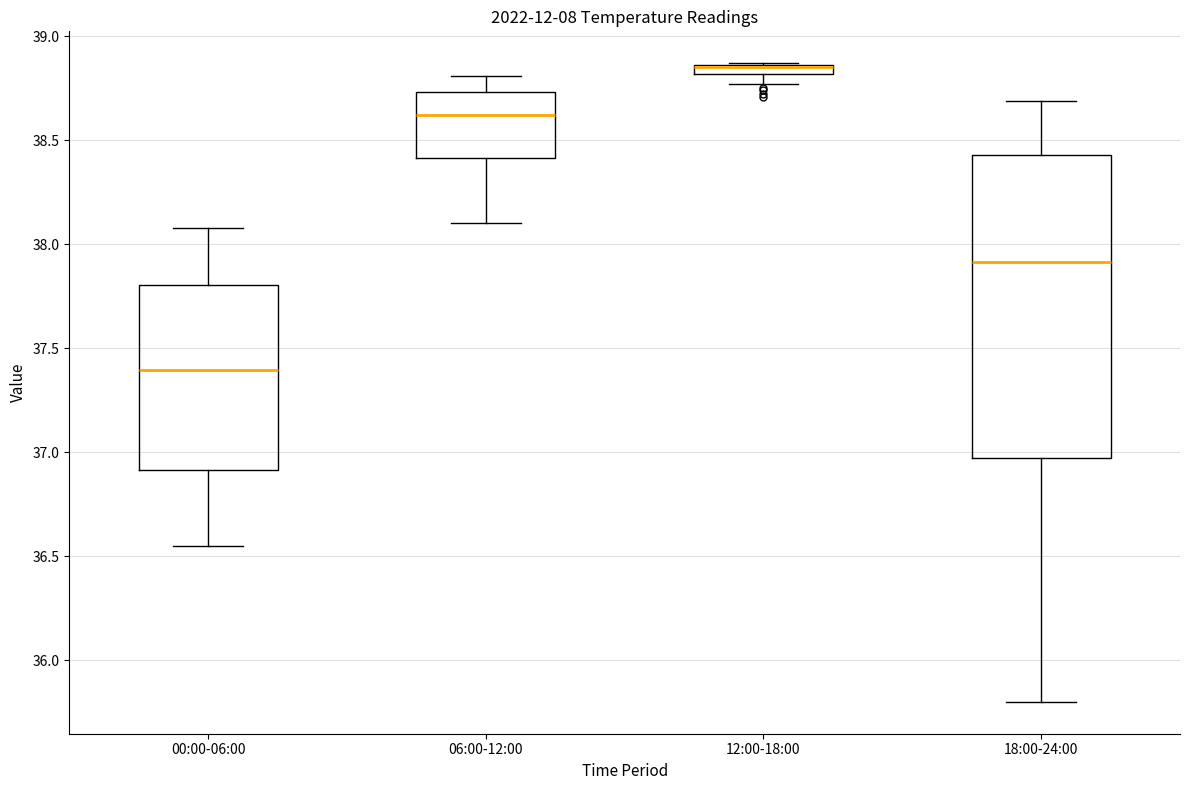

Which box is the tallest, from its lower edge to its upper edge?

18:00-24:00